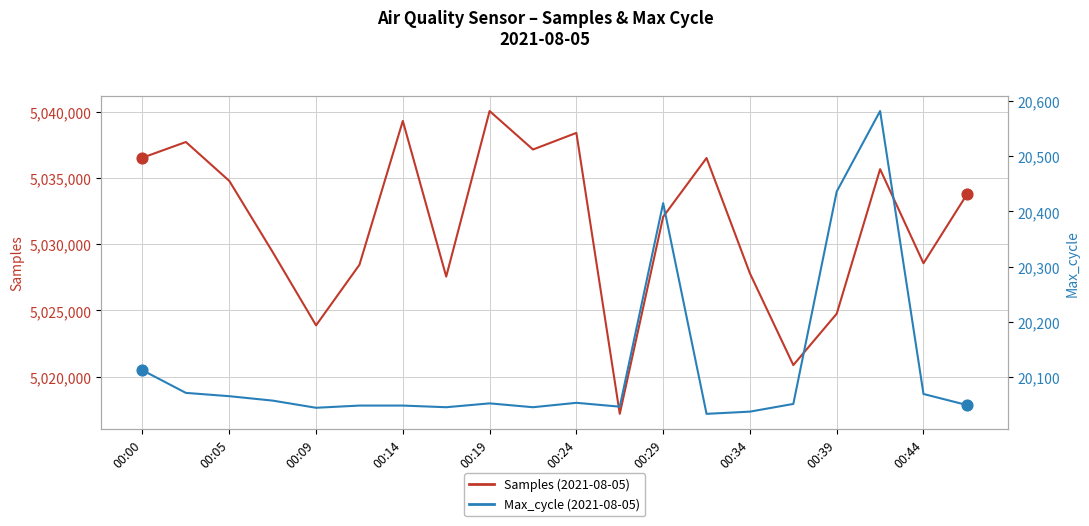

Which series contains the lowest Y value?

Max_cycle